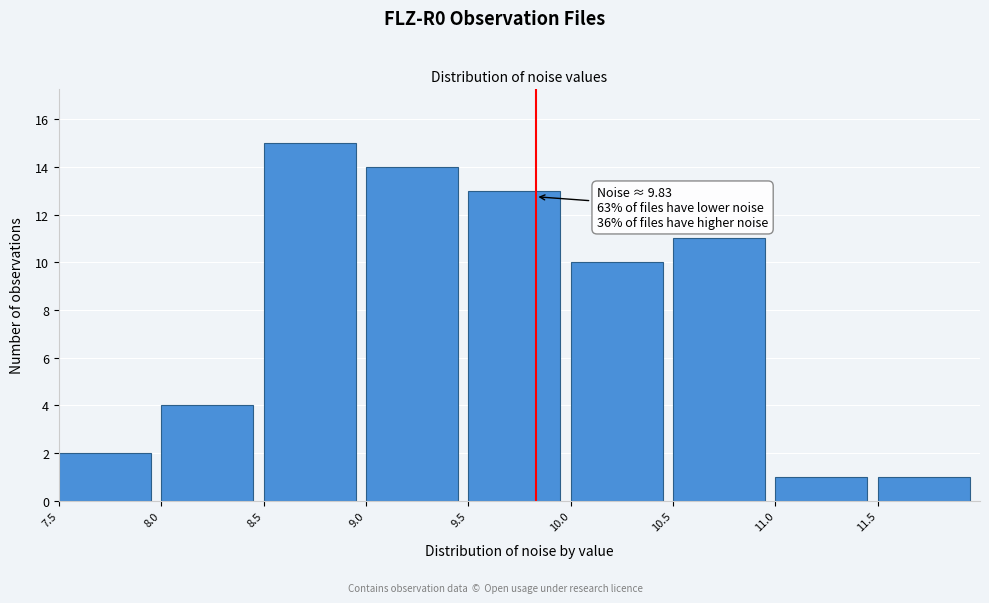

Over which range of the x-axis is the bar tallest?

8.5 to 9.0